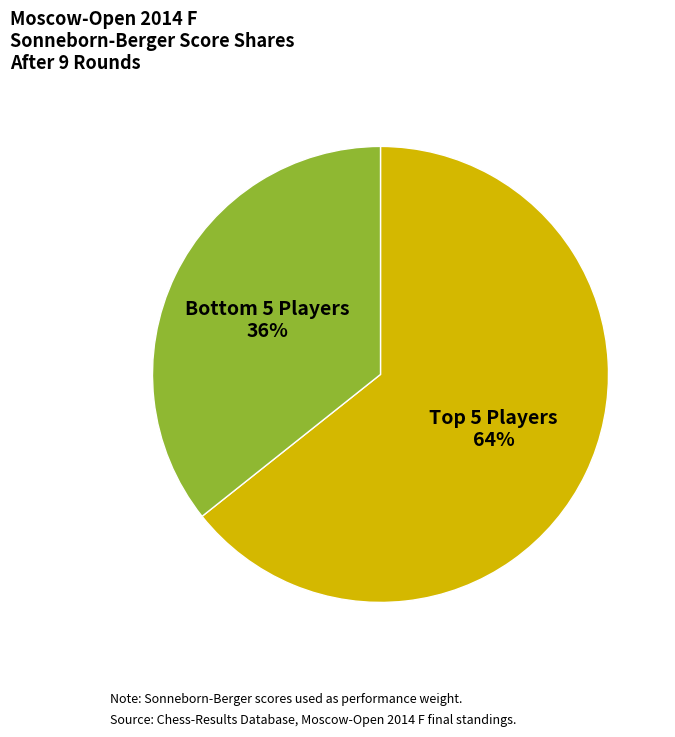

Is there a majority slice in this chart?

Yes